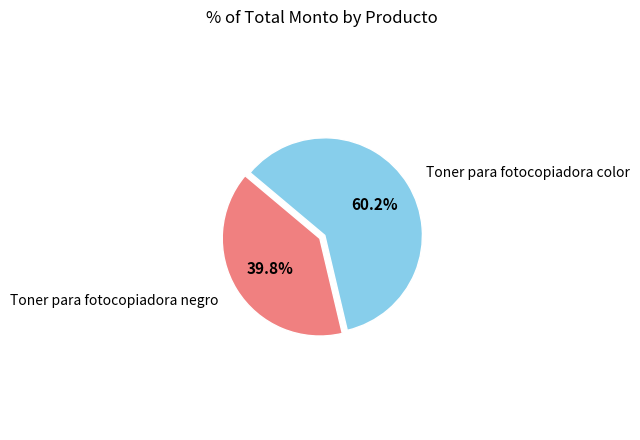

Does any single category account for the majority?

Yes